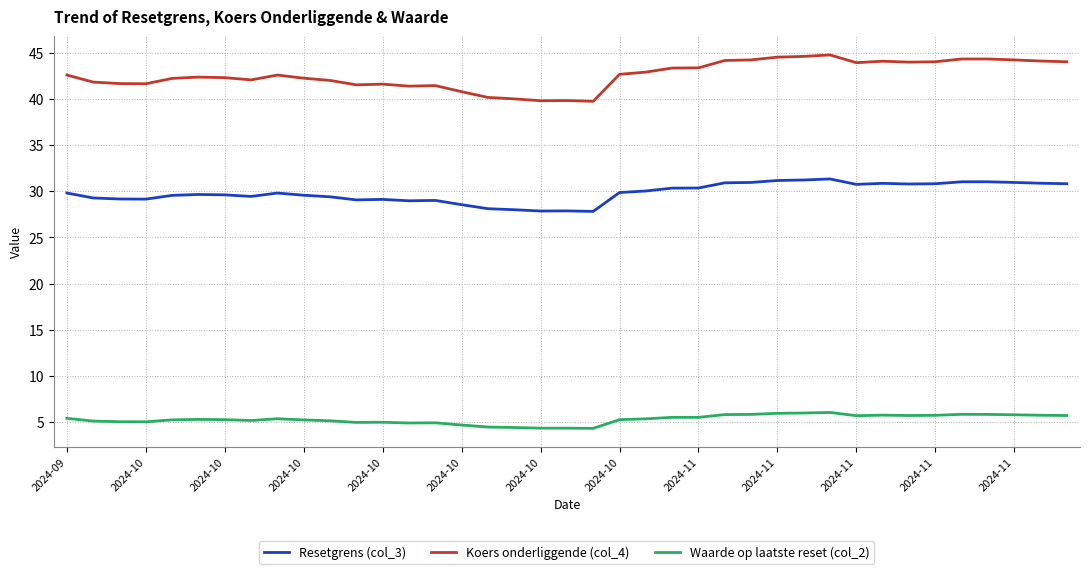

What is the difference between the maximum and minimum values in the Koers onderliggende (col_4) series?

5.0